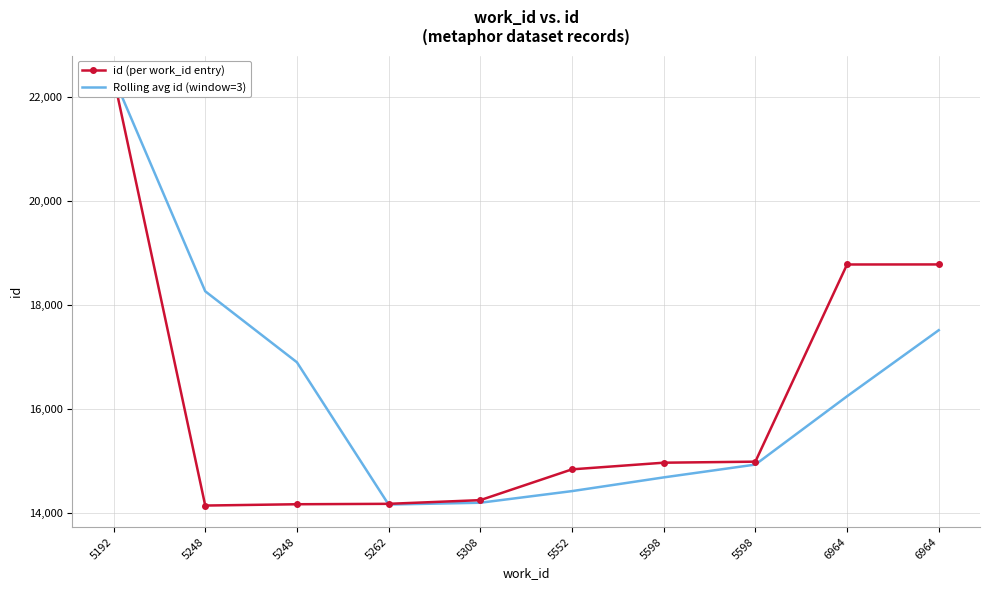

Reading left to right, extract all data points from this chart.

id (per work_id entry): 22381.0	14139.0	14164.0	14172.0	14243.0	14835.0	14963.0	14983.0	18775.0	18776.0
Rolling avg id (window=3): 22381.0	18260.0	16894.7	14158.3	14193.0	14416.7	14680.3	14927.0	16240.3	17511.3